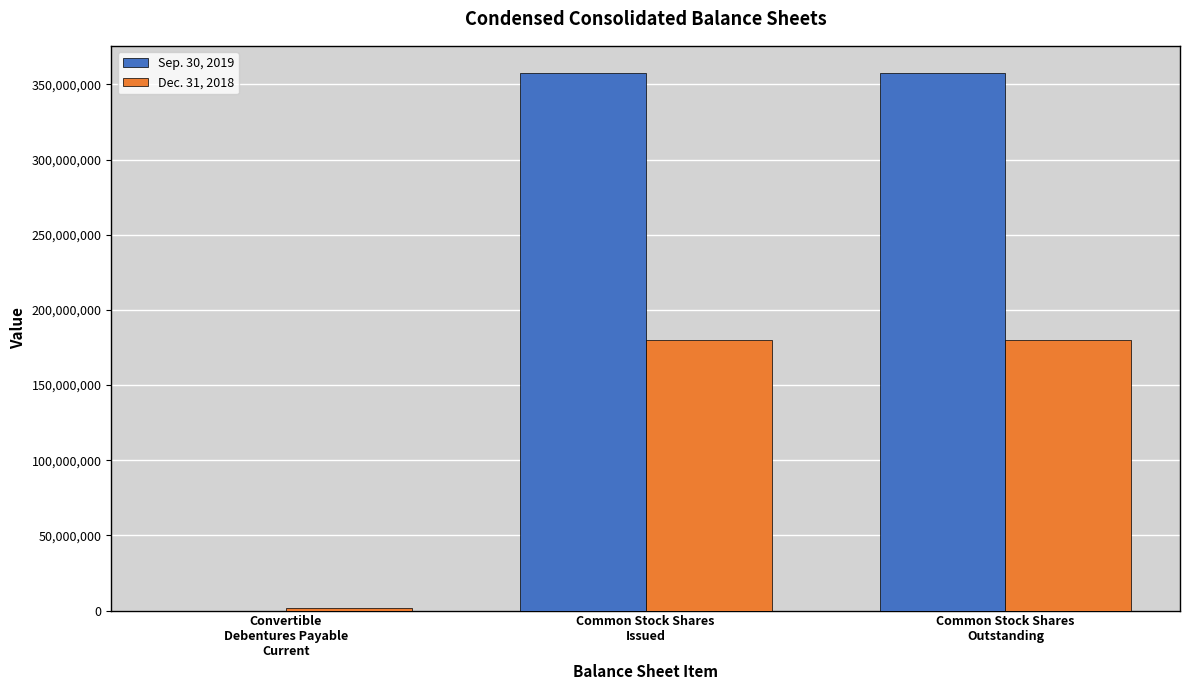

The value of Dec. 31, 2018 at Common Stock Shares
Issued is 180036435. True or false?

True